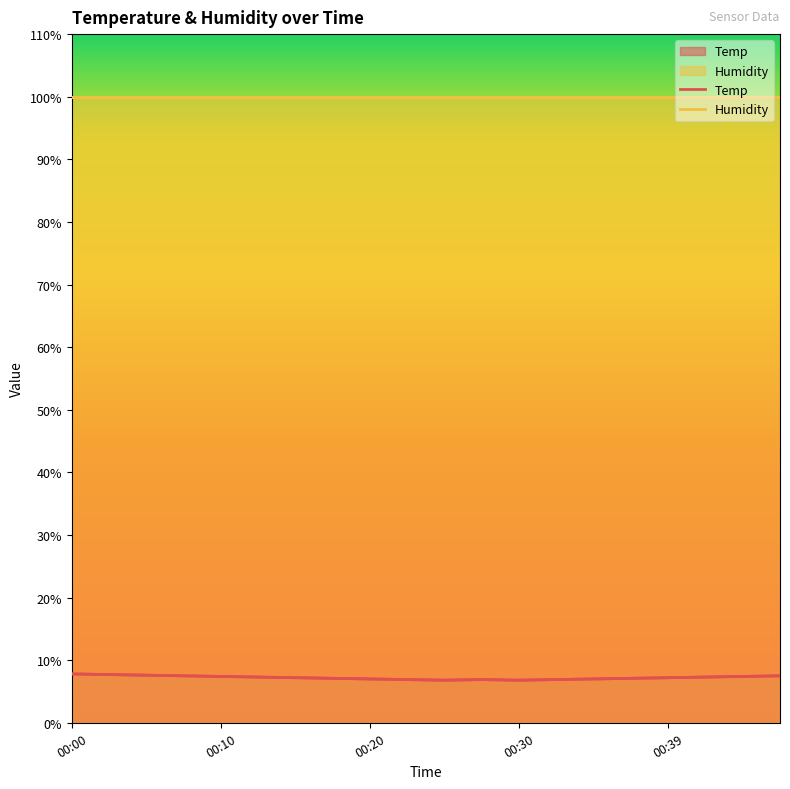

What is the label of the 16th point from the right?

00:10